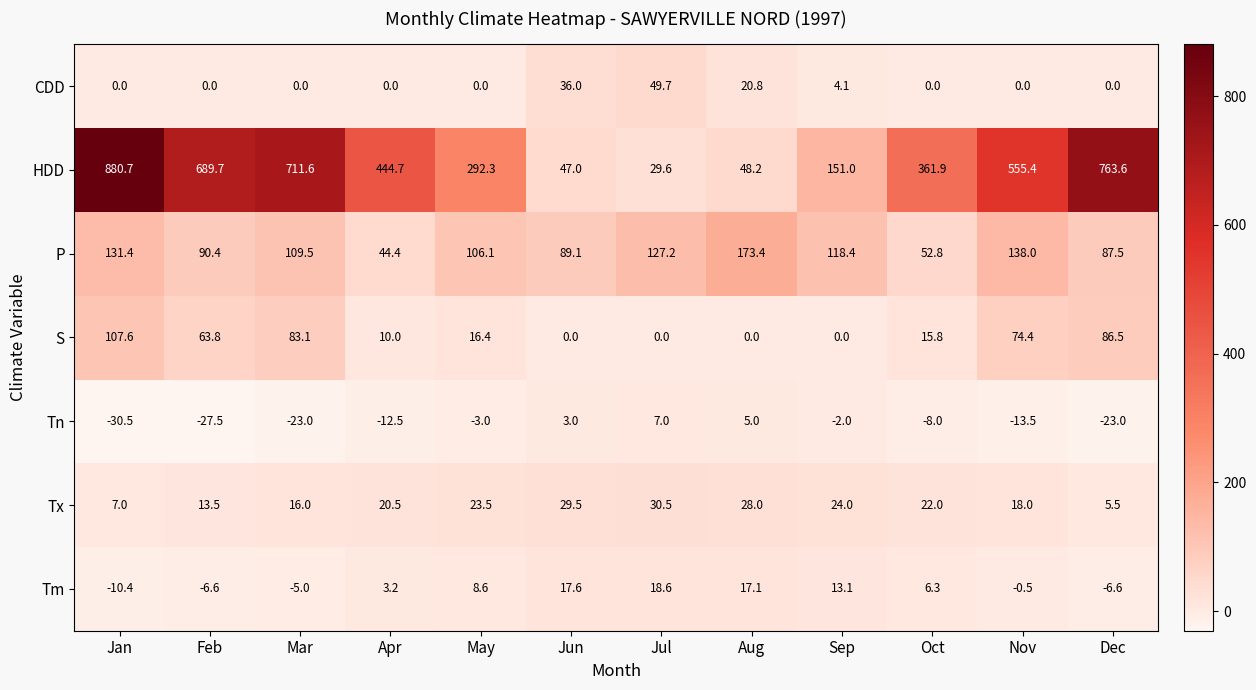

Where does the P series first go above 109?

Jan